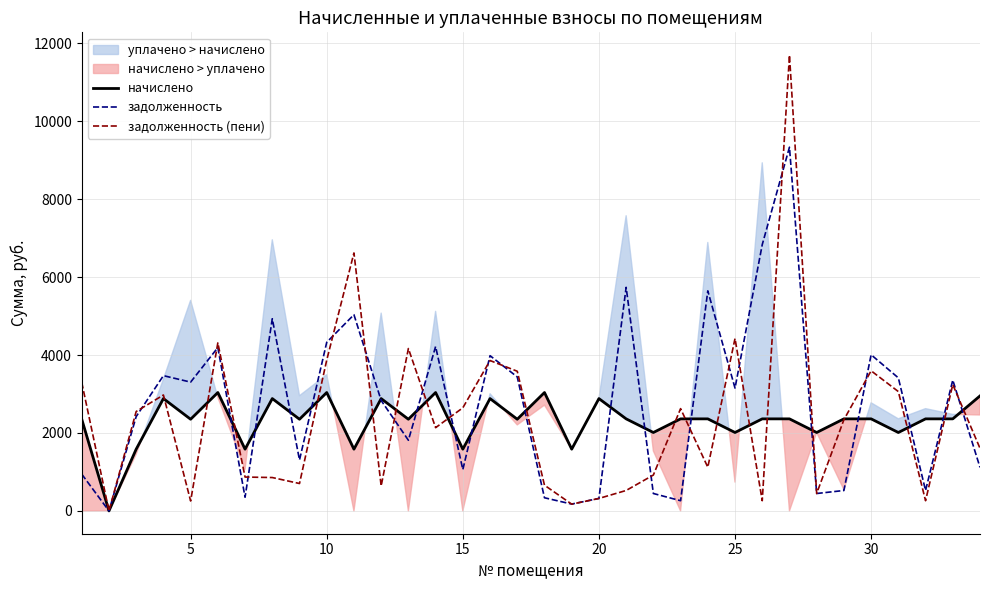

Read the задолженность (пени) value at 25.

4423.7